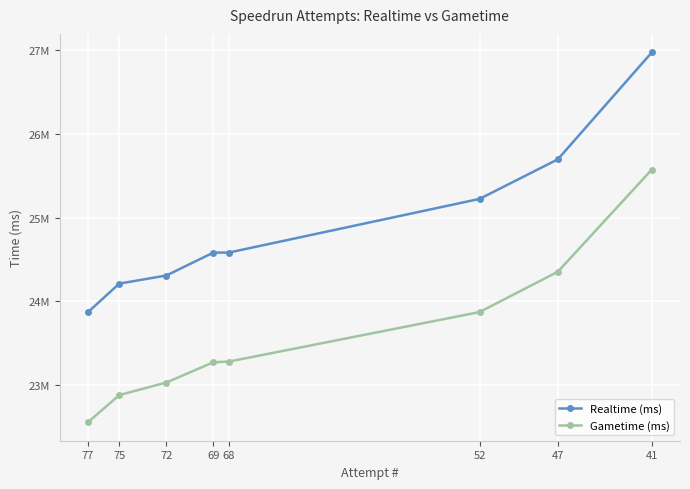

What is the sum of the Realtime (ms) values at 72 and 52?

49534838